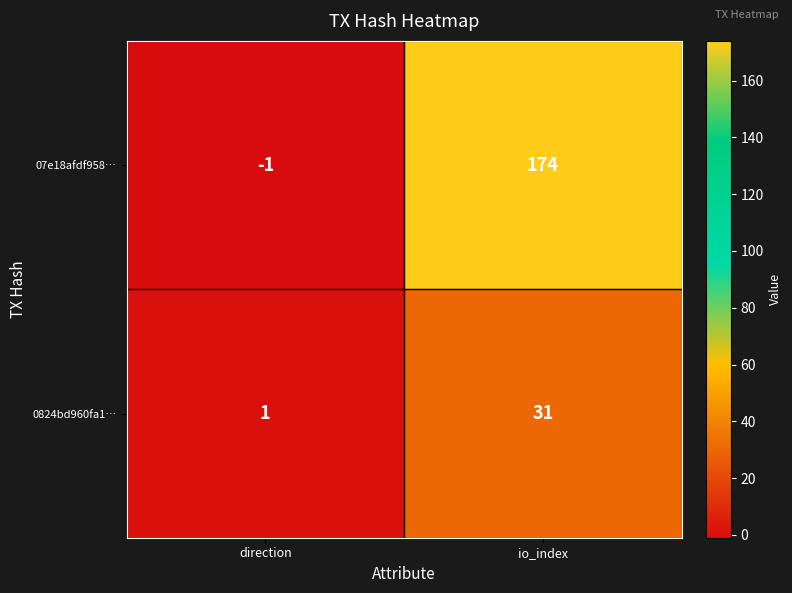

Is it true that 0824bd960fa1… equals 1 at direction?

True